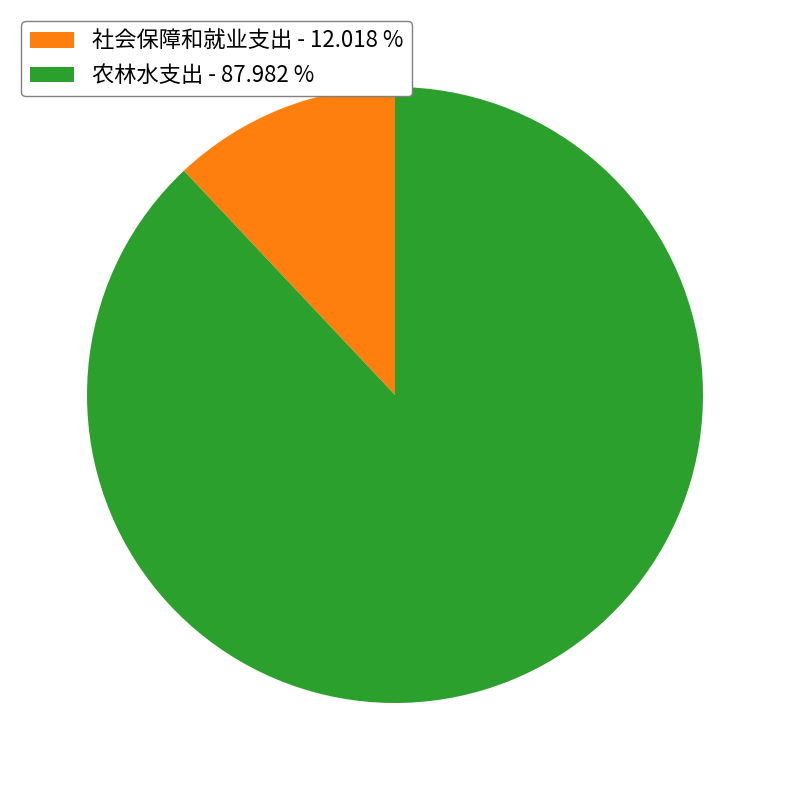

Does any single category account for the majority?

Yes